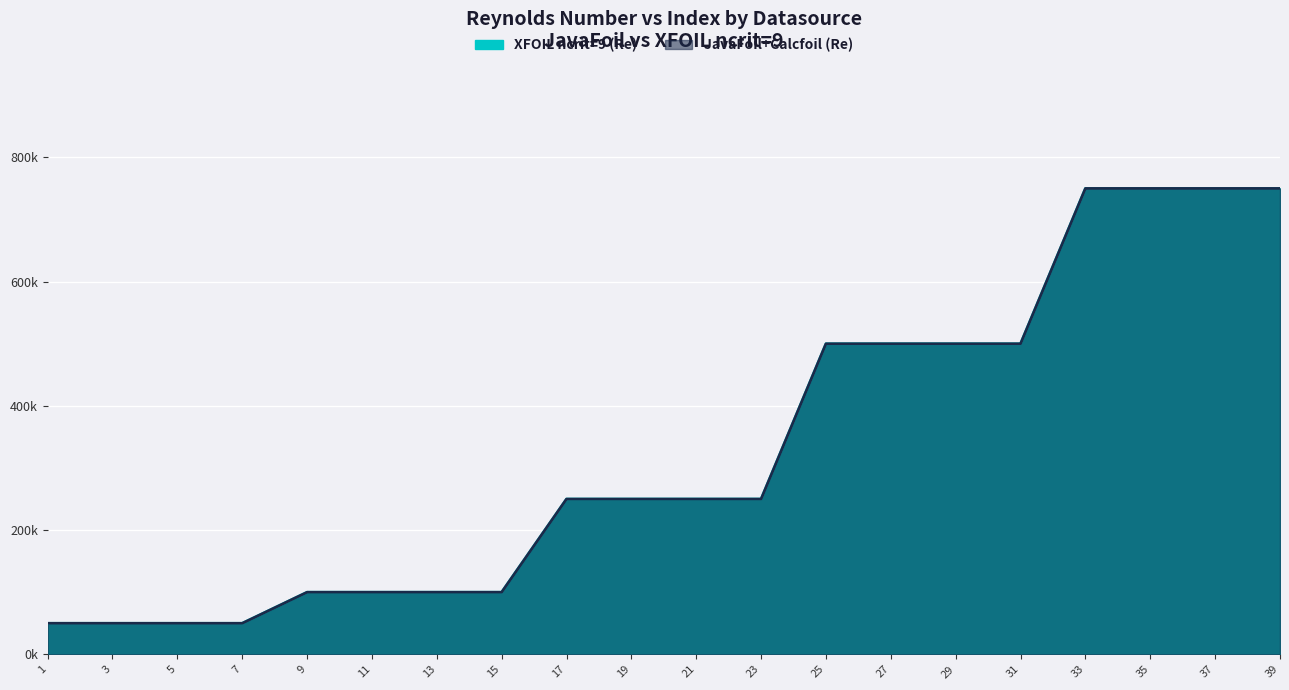

Reading left to right, what are all the values shown in this chart?

JavaFoil+Calcfoil (Re): 1=50	3=50	5=50	7=50	9=100	11=100	13=100	15=100	17=250	19=250	21=250	23=250	25=500	27=500	29=500	31=500	33=750	35=750	37=750	39=750
XFOIL ncrit=9 (Re): 1=50	3=50	5=50	7=50	9=100	11=100	13=100	15=100	17=250	19=250	21=250	23=250	25=500	27=500	29=500	31=500	33=750	35=750	37=750	39=750